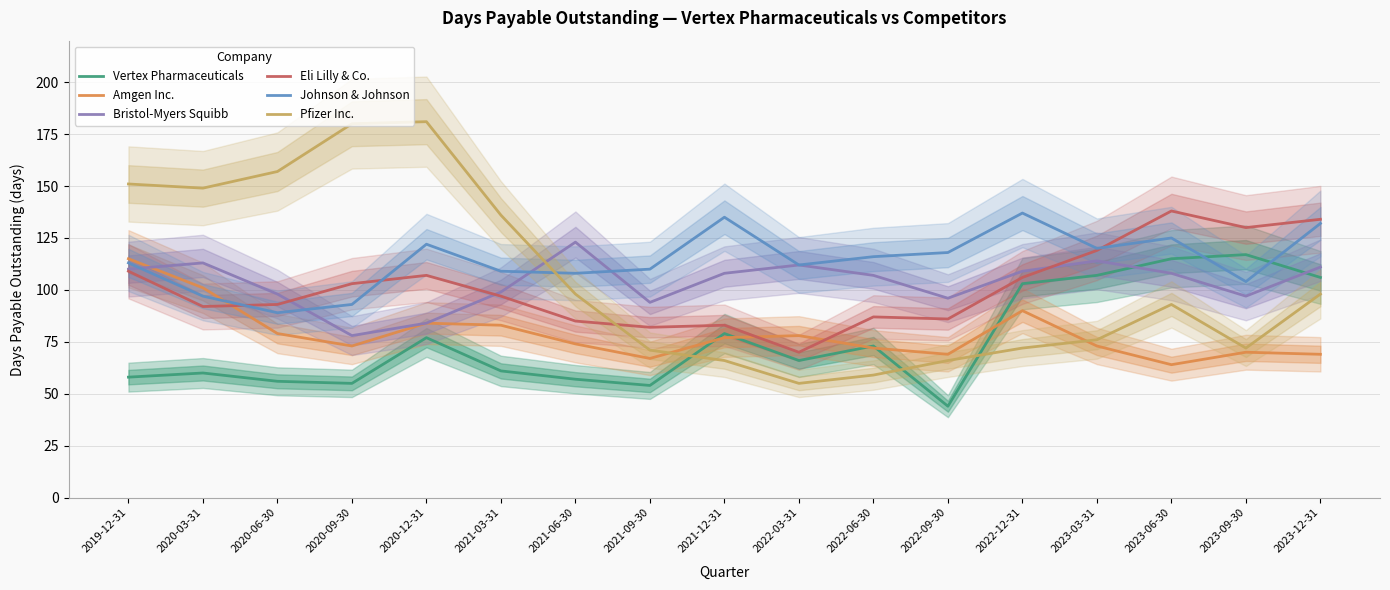

What is the difference between the maximum and minimum values in the Vertex Pharmaceuticals series?

73